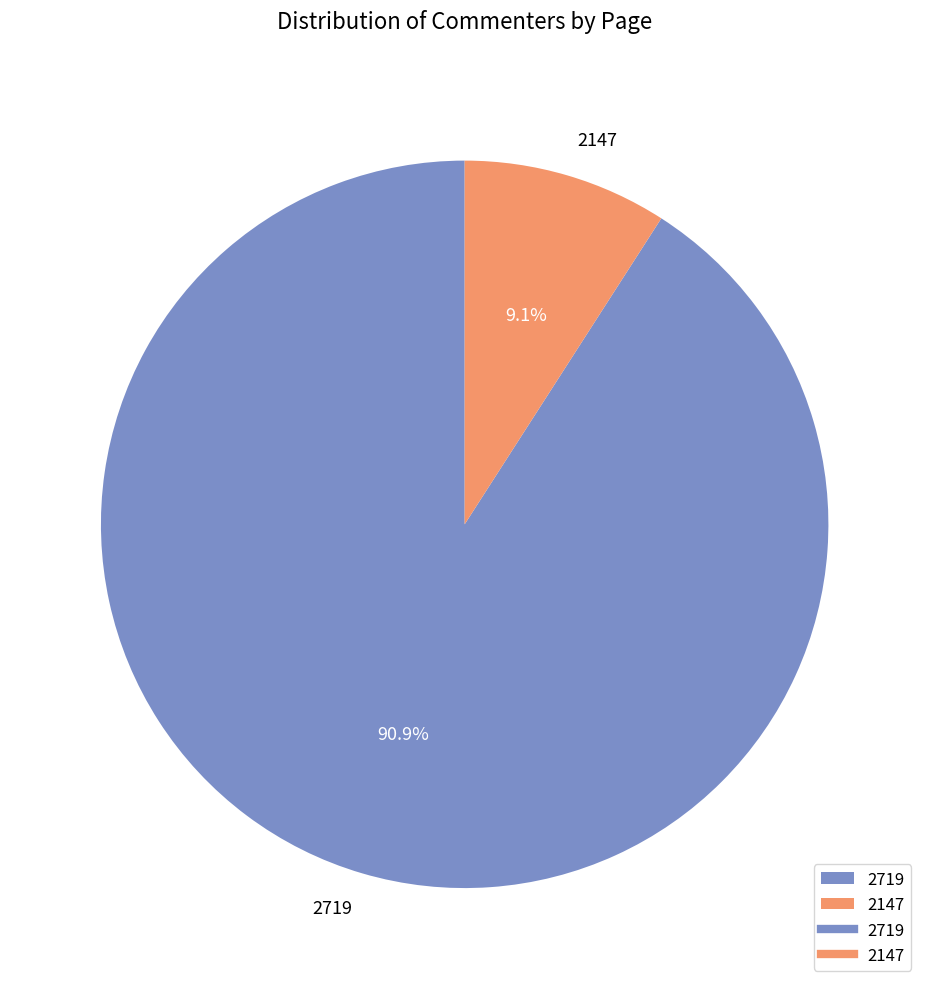

Which category has the biggest portion of the pie?

2719